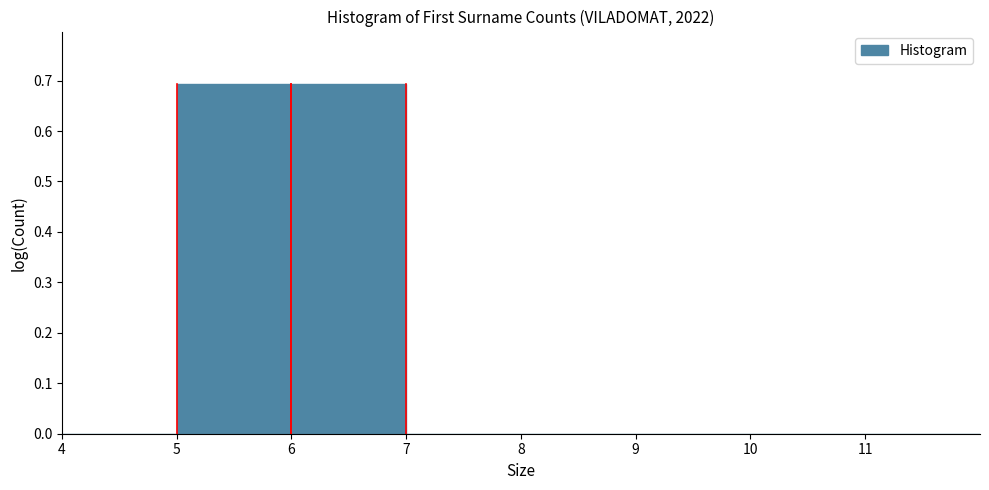

How tall is the bar that spans 5 to 6 on the x-axis? The values are not printed on the chart, so give them approximately, as read against the axis.

0.69